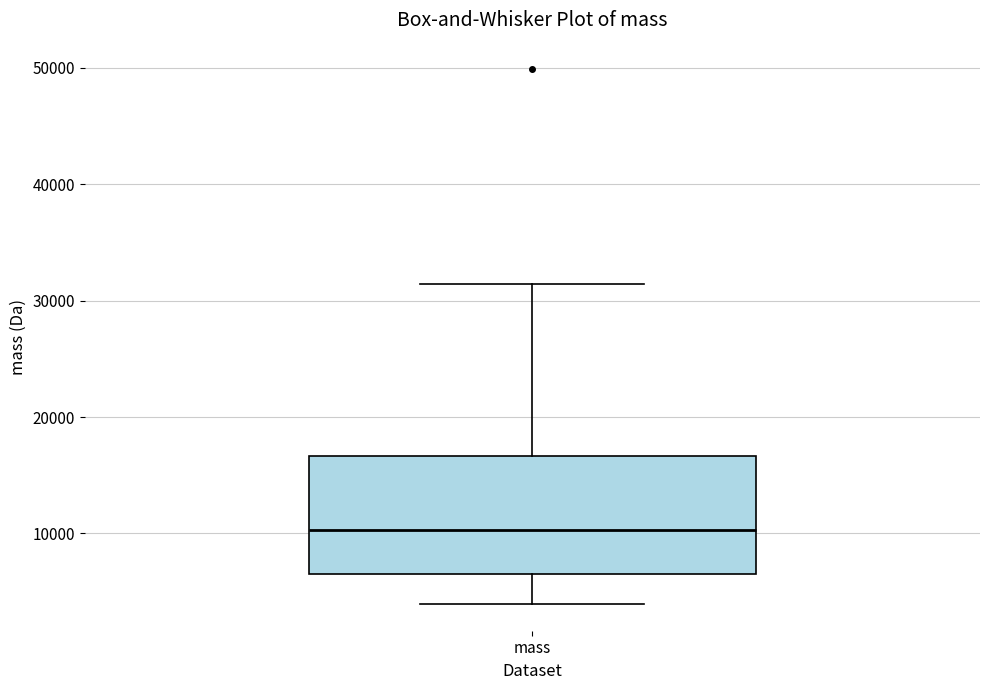

Read this box plot against the y-axis: the position of the median line, the range covered by the box, and the ends of both whiskers. The values are not printed on the chart, so give them approximately, as read against the axis.

median 10000, box 6000 to 17000, whiskers 4000 to 31000